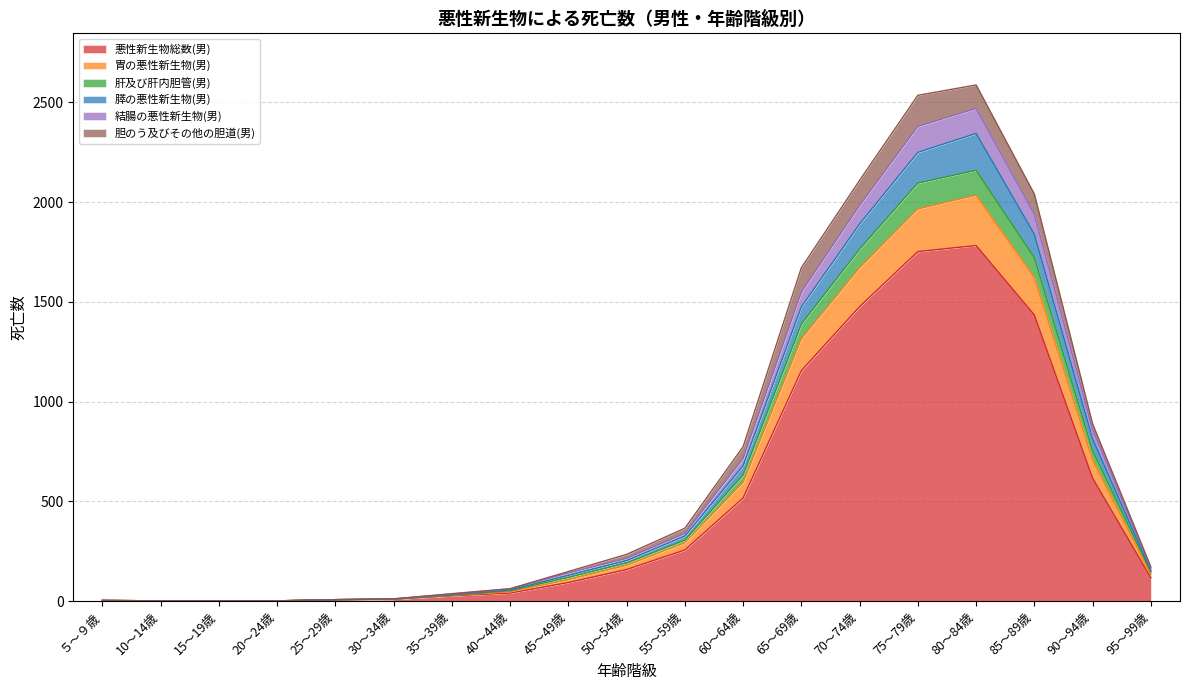

At how many categories does at least one series exceed 1650?

5